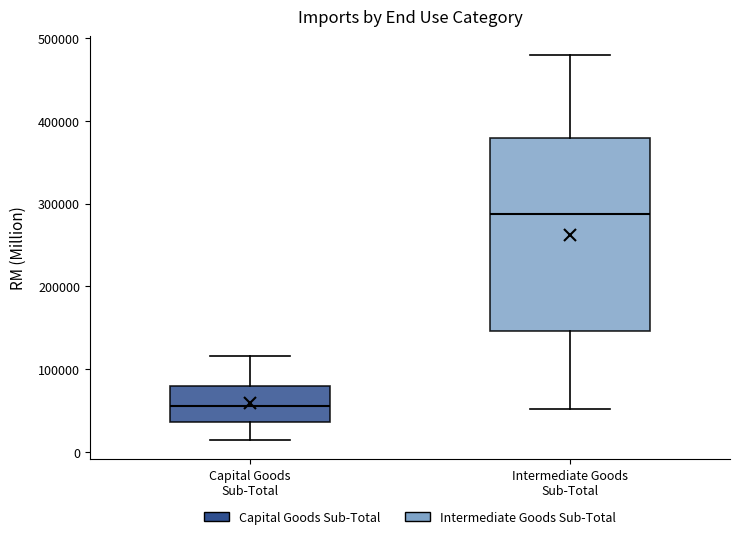

Where is the upper edge of the box for Capital Goods Sub-Total on the y-axis? The values are not printed on the chart, so give them approximately, as read against the axis.

80000